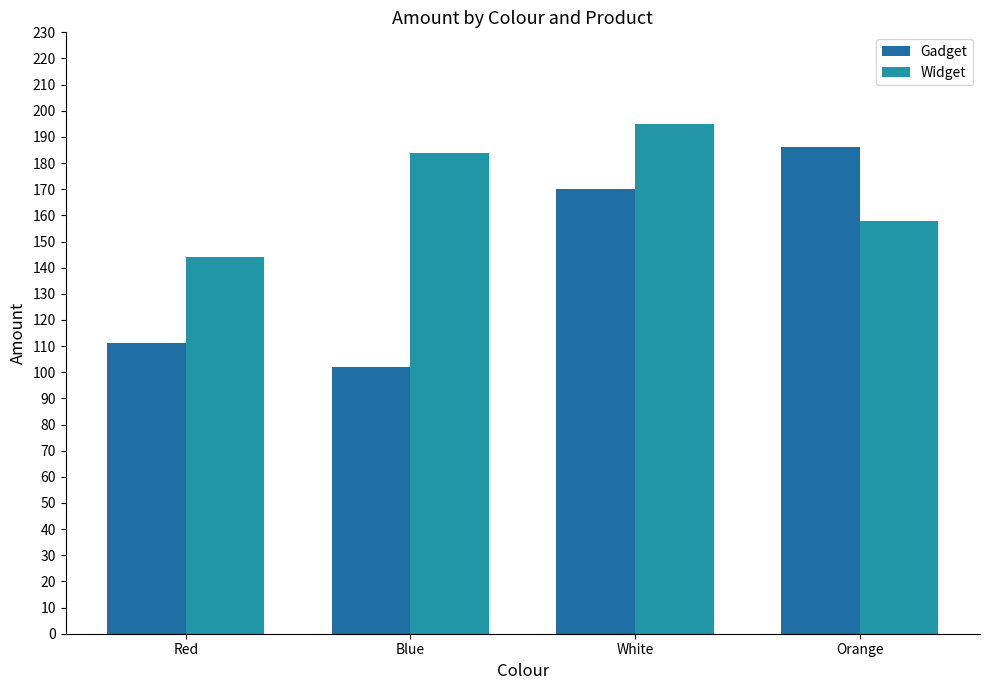

What is the highest value of the Widget series?

195